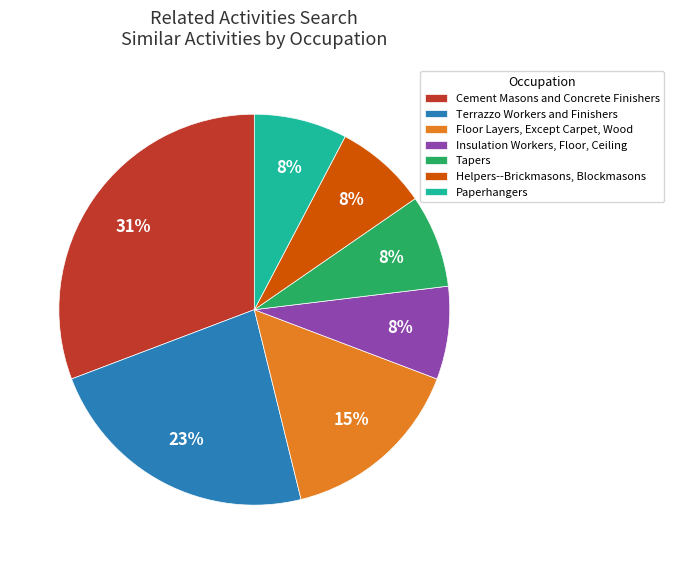

Do Paperhangers and Helpers--Brickmasons, Blockmasons together represent more than half of the pie?

No